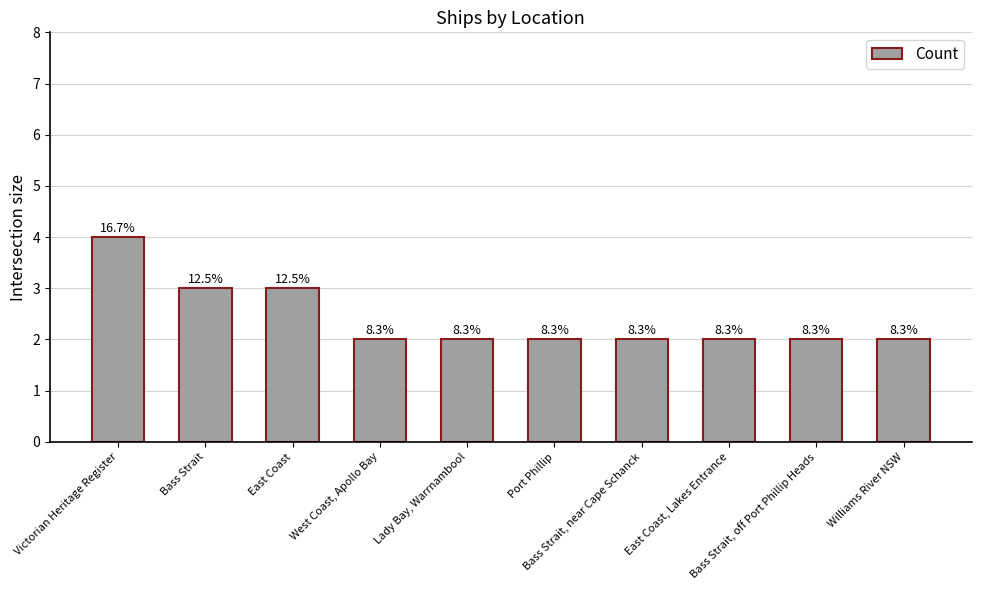

List the labels in order of value, smallest first.

West Coast, Apollo Bay, Lady Bay, Warrnambool, Port Phillip, Bass Strait, near Cape Schanck, East Coast, Lakes Entrance, Bass Strait, off Port Phillip Heads, Williams River NSW, Bass Strait, East Coast, Victorian Heritage Register